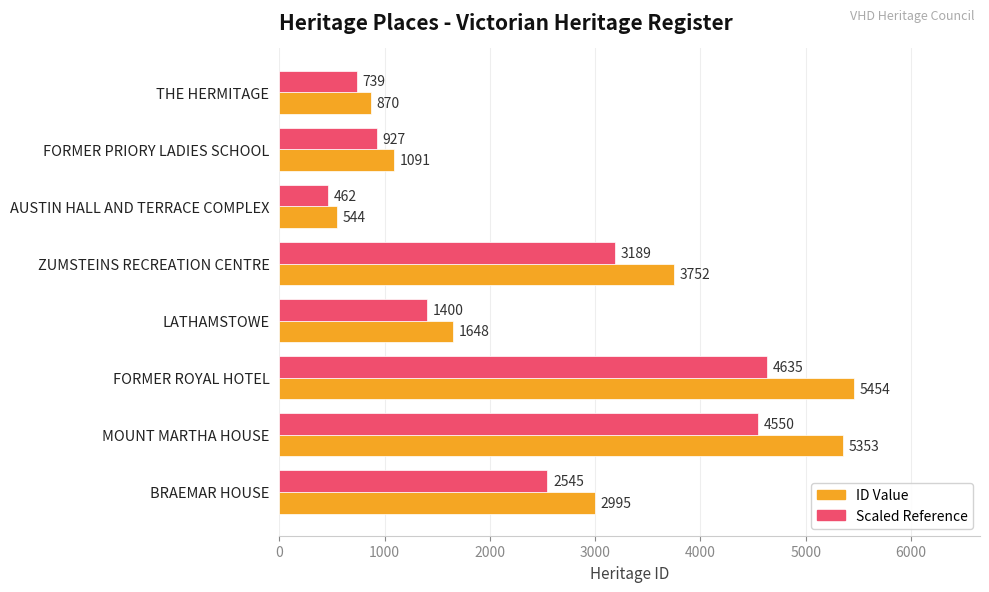

Which series has the largest range (max minus min)?

ID Value